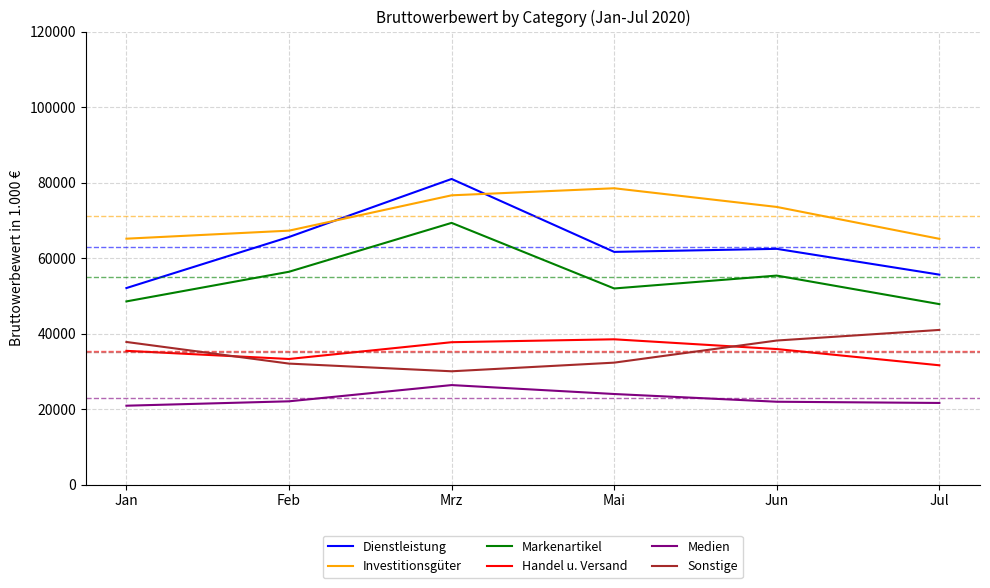

Which series has the largest range (max minus min)?

Dienstleistung